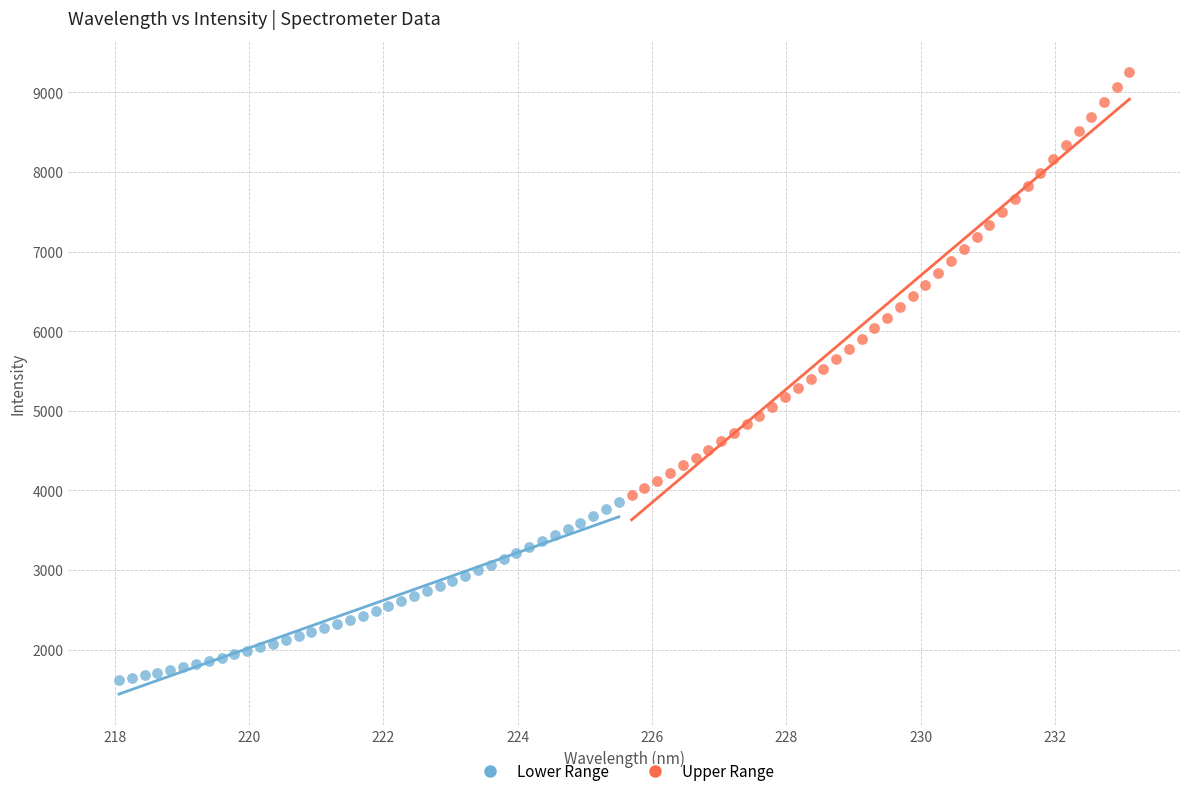

What are all the series names shown in the legend?

Lower Range, Upper Range